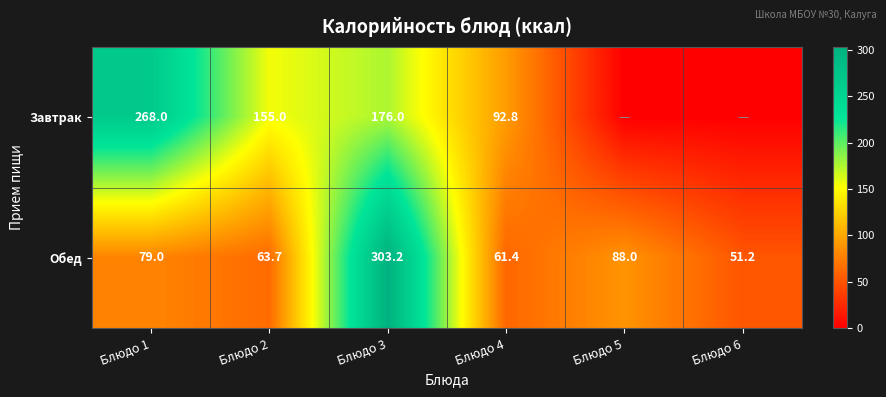

How many data points in Обед are less than 79?

3